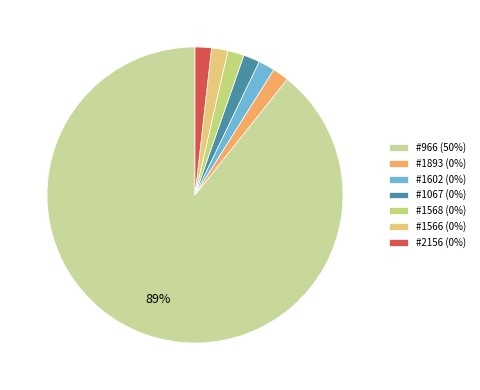

Which slice is the smallest?

1893